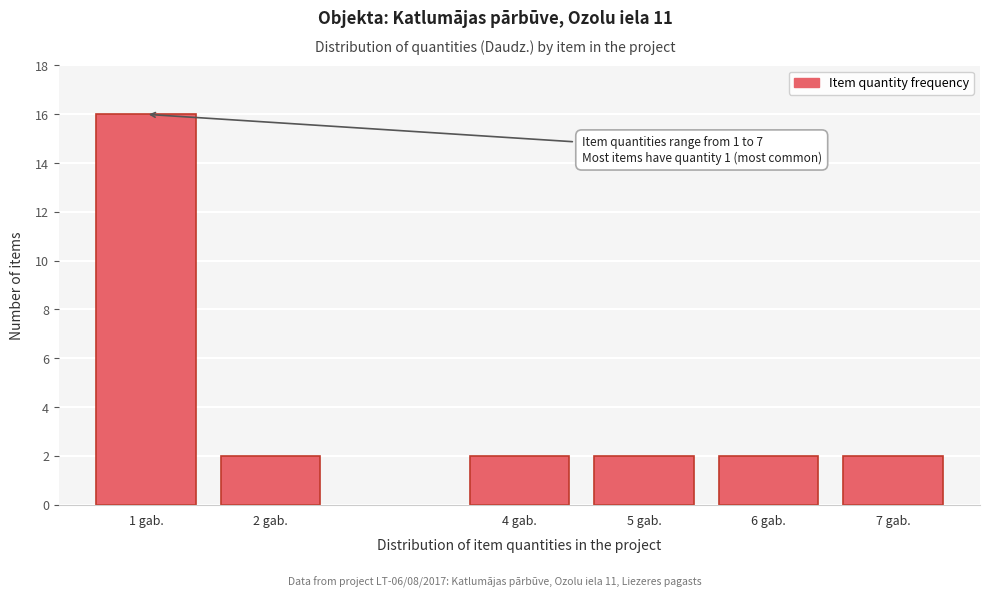

Reading left to right, extract all data points from this chart.

1 gab.=16	2 gab.=2	4 gab.=2	5 gab.=2	6 gab.=2	7 gab.=2